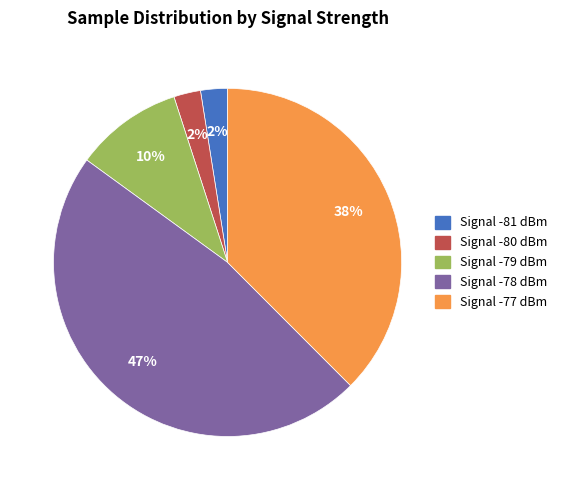

Does any single category account for the majority?

No